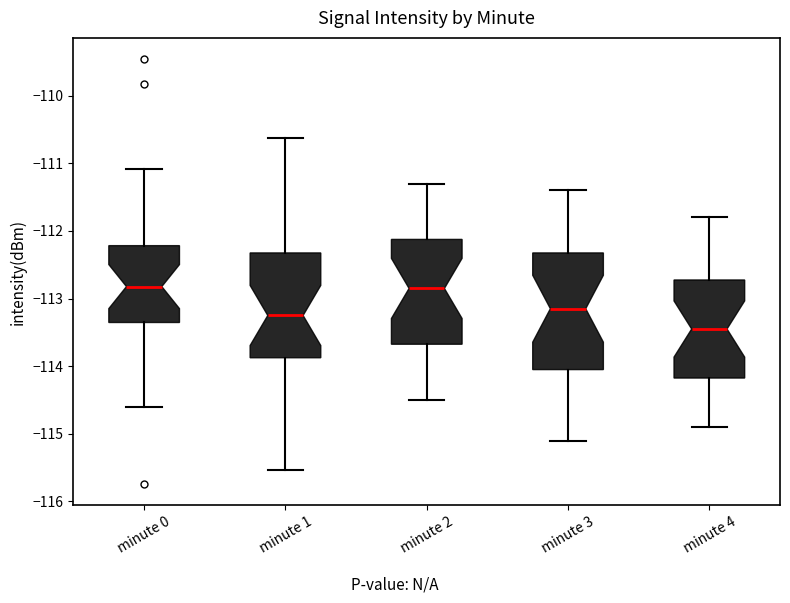

Reading left to right, transcribe this box plot: for each box, give where its median line is, the range the box spans, and where its two whiskers end, as read against the y-axis. The values are not printed on the chart, so give them approximately, as read against the axis.

minute 0: median -112.8, box -113.4 to -112.2, whiskers -114.6 to -111.1
minute 1: median -113.2, box -113.9 to -112.3, whiskers -115.5 to -110.6
minute 2: median -112.8, box -113.7 to -112.1, whiskers -114.5 to -111.3
minute 3: median -113.1, box -114.0 to -112.3, whiskers -115.1 to -111.4
minute 4: median -113.4, box -114.2 to -112.7, whiskers -114.9 to -111.8